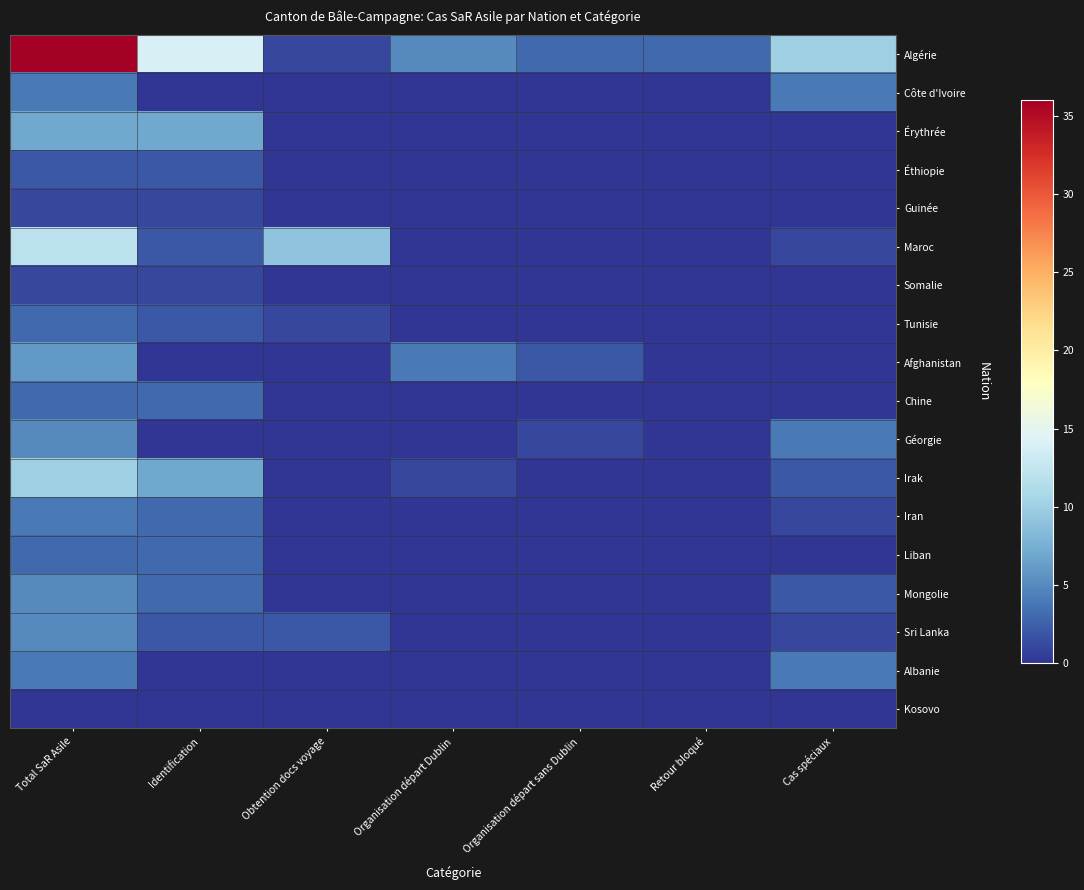

Rank the series at Organisation départ sans Dublin from highest to lowest value.

Algérie, Afghanistan, Géorgie, Côte d'Ivoire, Érythrée, Éthiopie, Guinée, Maroc, Somalie, Tunisie, Chine, Irak, Iran, Liban, Mongolie, Sri Lanka, Albanie, Kosovo